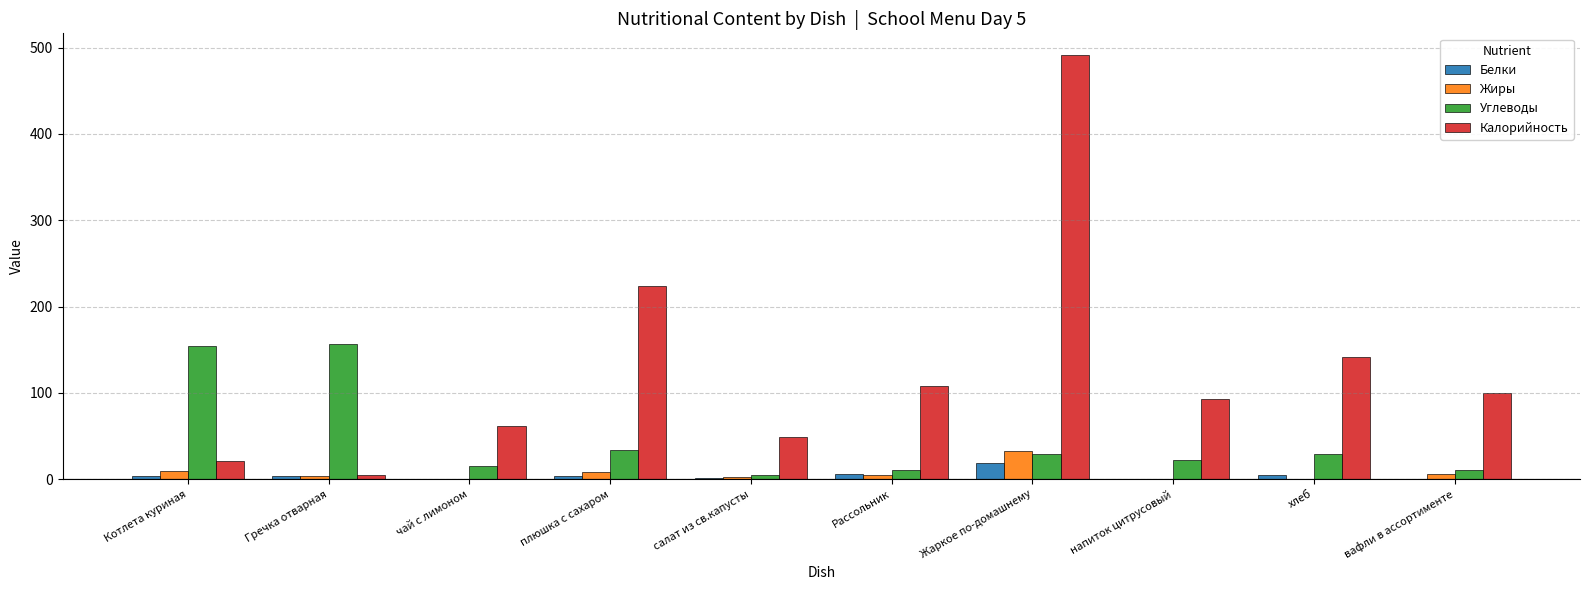

What is the highest value of the Углеводы series?

156.6